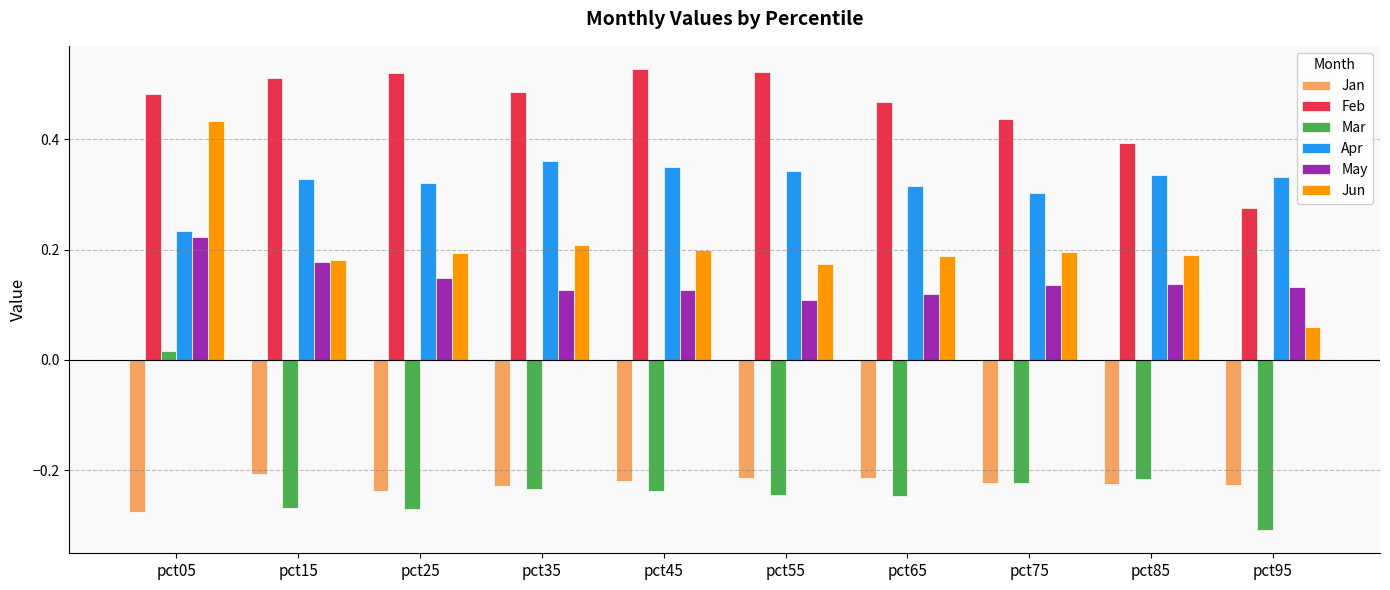

Between pct45 and pct95, which series saw the biggest shift?

Feb